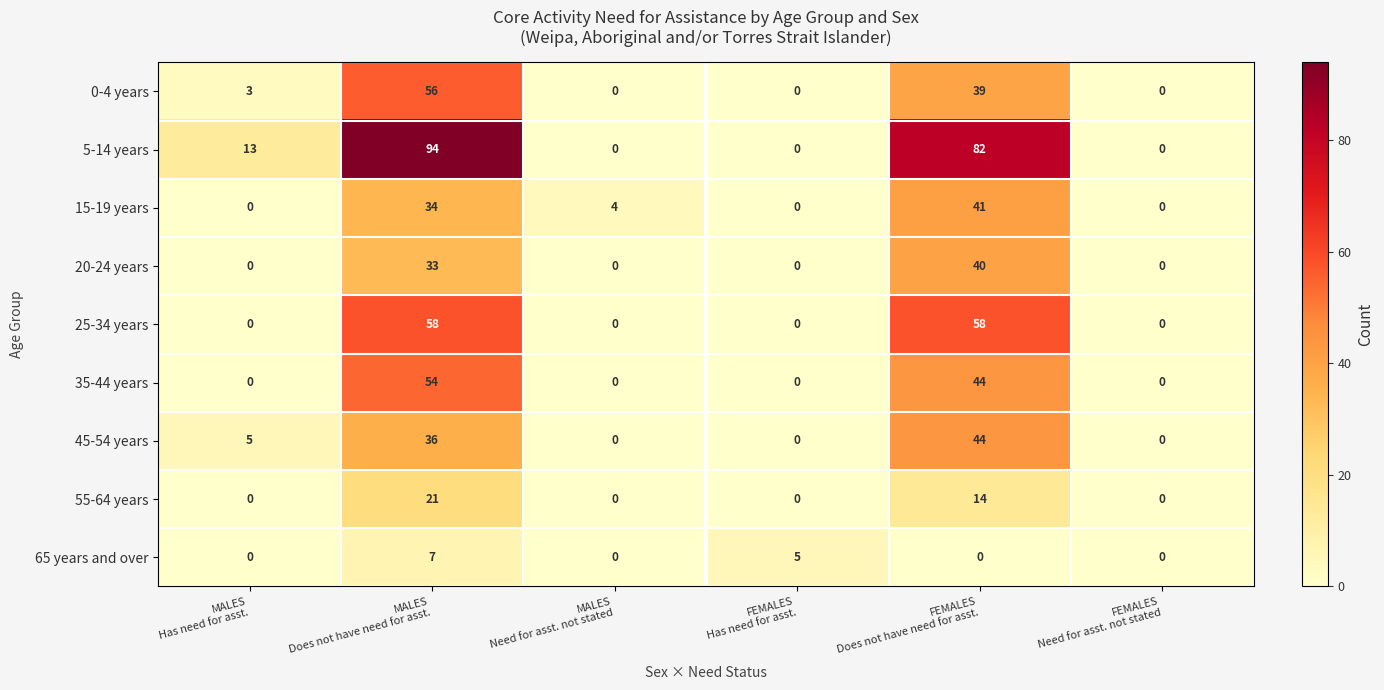

What is the sum of all 25-34 years values?

116